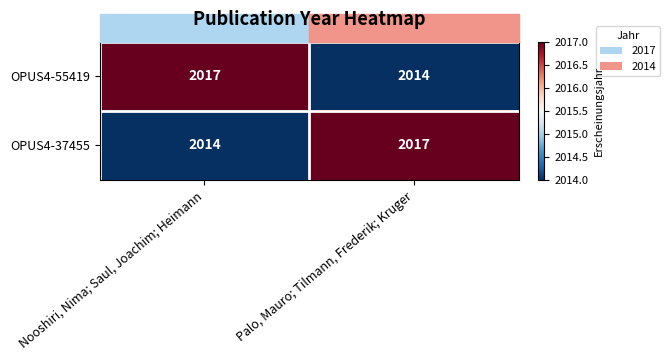

At Palo, Mauro; Tilmann, Frederik; Kruger, list the series in order from largest to smallest.

OPUS4-37455, OPUS4-55419